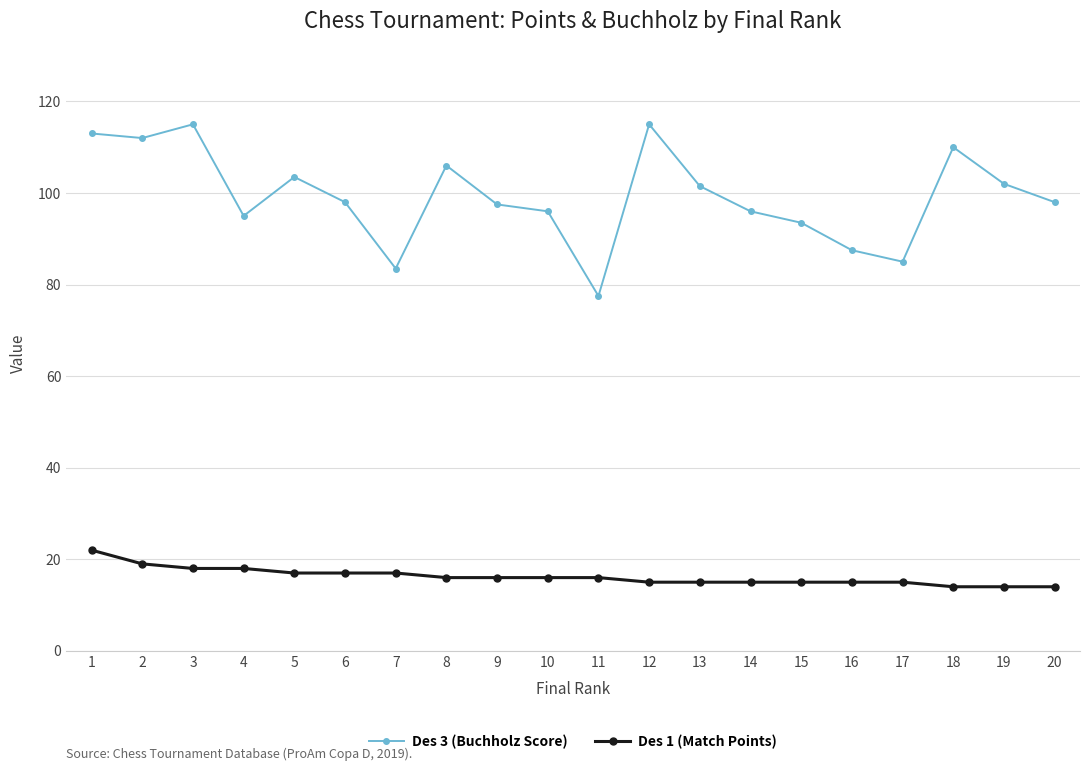

How many categories are shown in the chart?

20